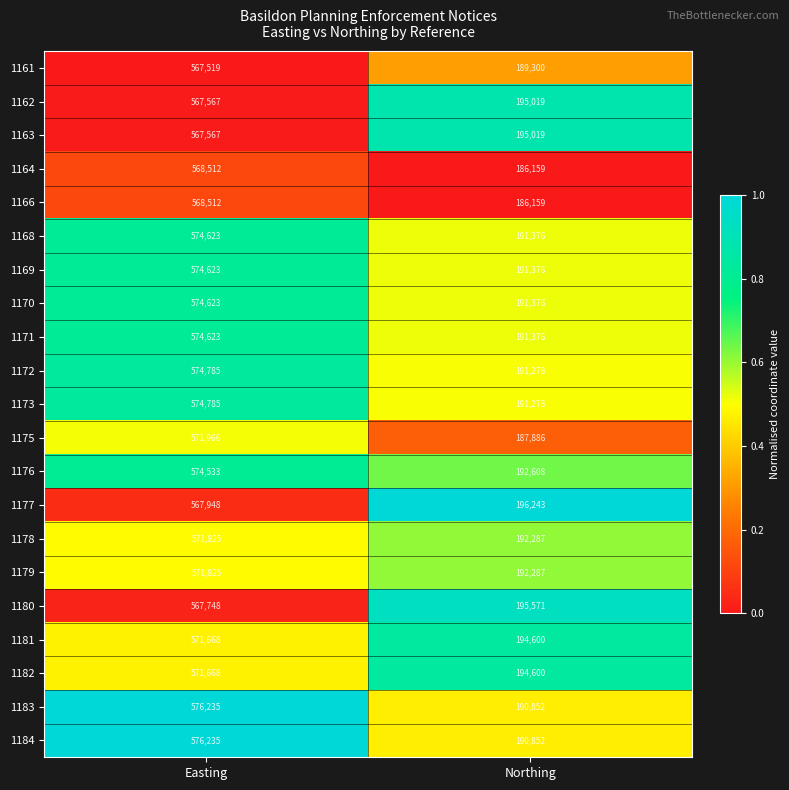

True or false: 1177 has a value of 66023 at Northing.

False